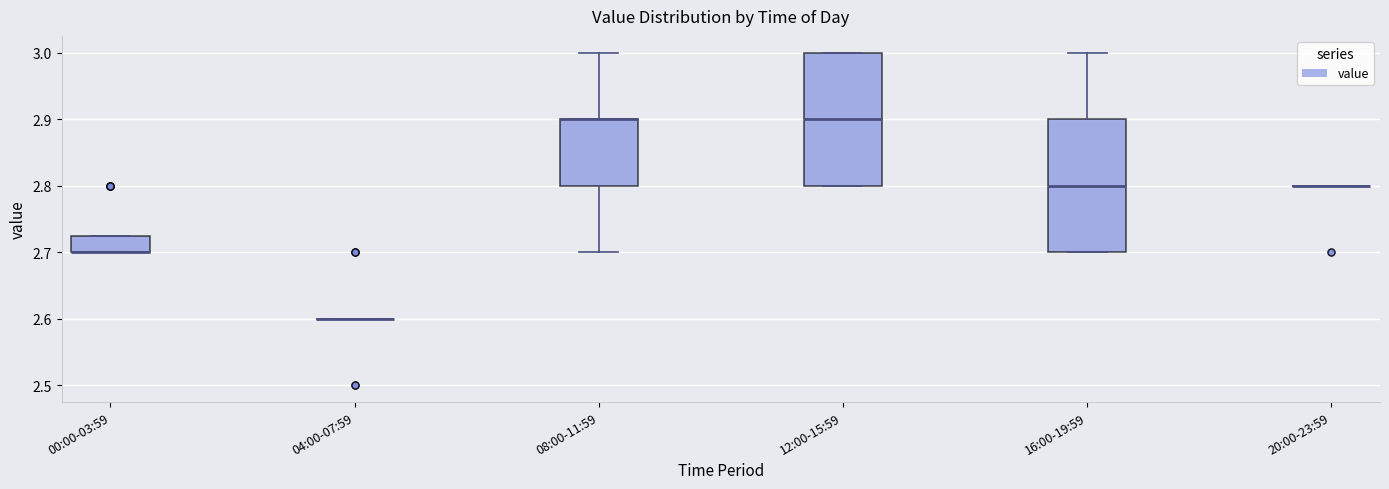

Reading left to right, read every box against the y-axis: the position of its median line, the range the box covers, and the ends of its whiskers. The values are not printed on the chart, so give them approximately, as read against the axis.

00:00-03:59: median 2.70 (drawn on the box's lower edge), box 2.70 to 2.73, whiskers 2.70 to 2.73
04:00-07:59: box collapsed to a line at 2.60, whiskers 2.60 to 2.60
08:00-11:59: median 2.90 (drawn on the box's upper edge), box 2.80 to 2.90, whiskers 2.70 to 3.00
12:00-15:59: median 2.90, box 2.80 to 3.00, whiskers 2.80 to 3.00
16:00-19:59: median 2.80, box 2.70 to 2.90, whiskers 2.70 to 3.00
20:00-23:59: box collapsed to a line at 2.80, whiskers 2.80 to 2.80